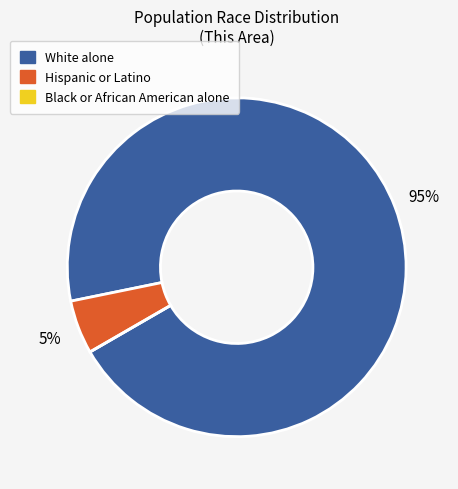

To the nearest percent, what is the difference between the largest and smallest slice percentages?

95%